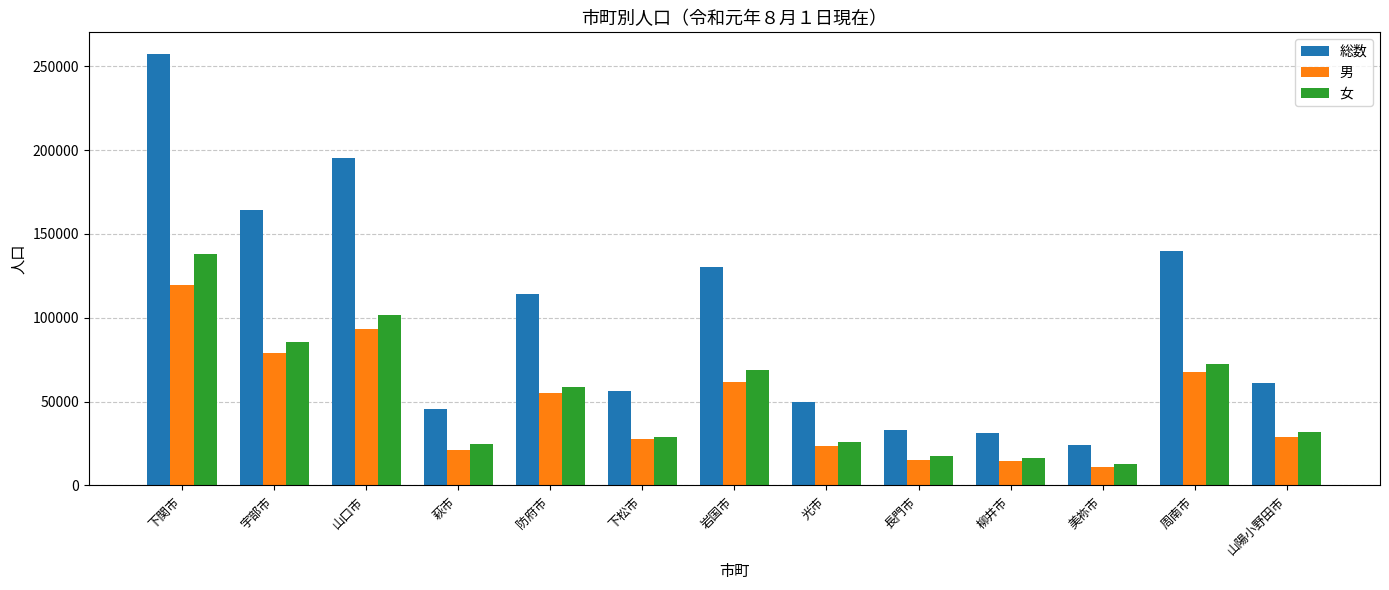

Between 長門市 and 山陽小野田市, which series saw the biggest shift?

総数